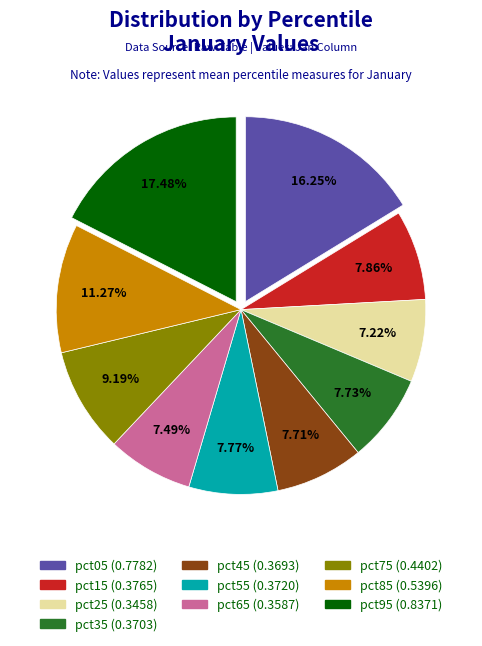

Which slice is the largest?

pct95